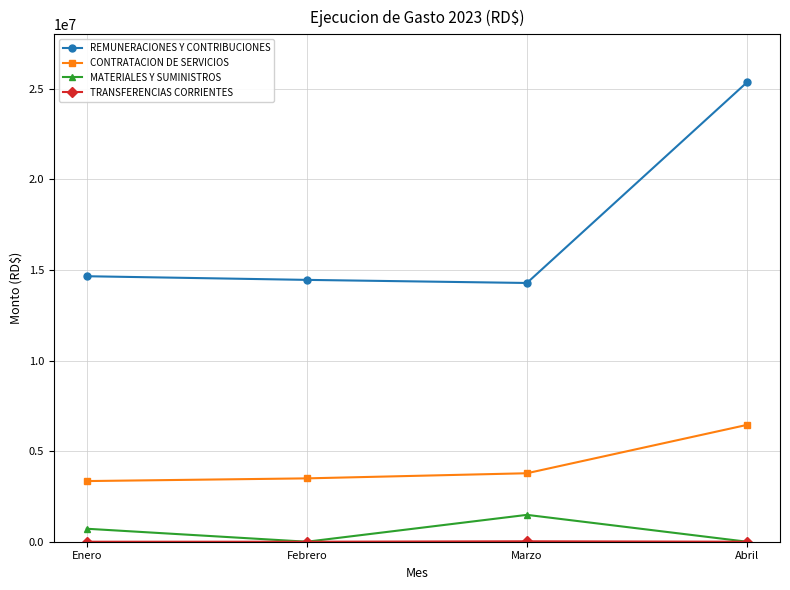

What is the approximate value of REMUNERACIONES Y CONTRIBUCIONES at Enero?

14650701.2